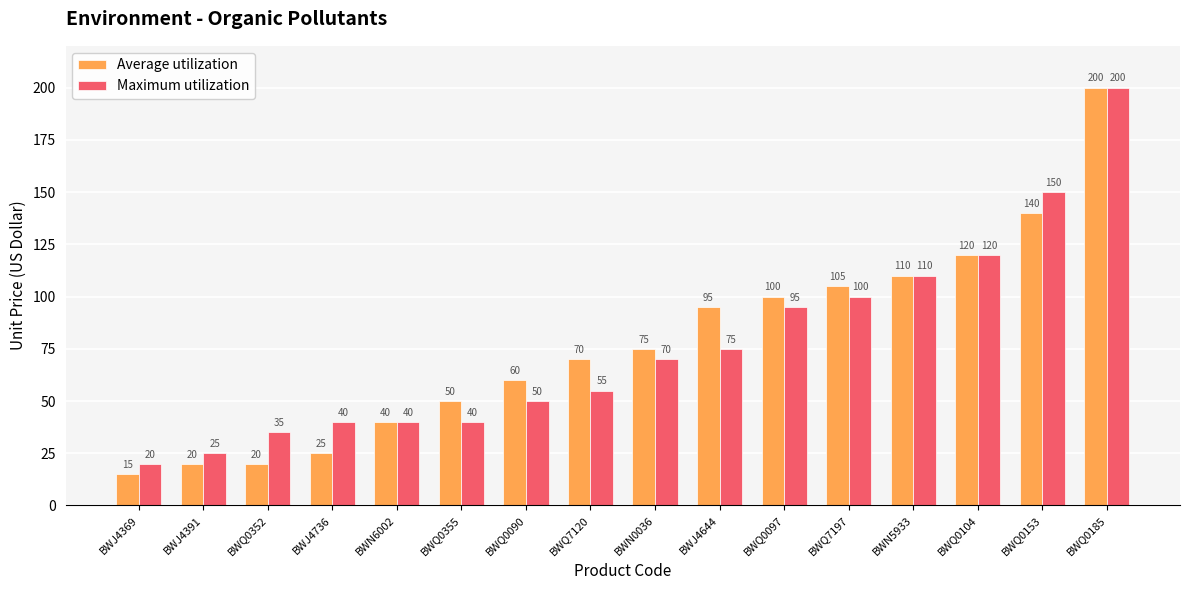

Reading left to right, what are all the values shown in this chart?

Average utilization: 15	20	20	25	40	50	60	70	75	95	100	105	110	120	140	200
Maximum utilization: 20	25	35	40	40	40	50	55	70	75	95	100	110	120	150	200